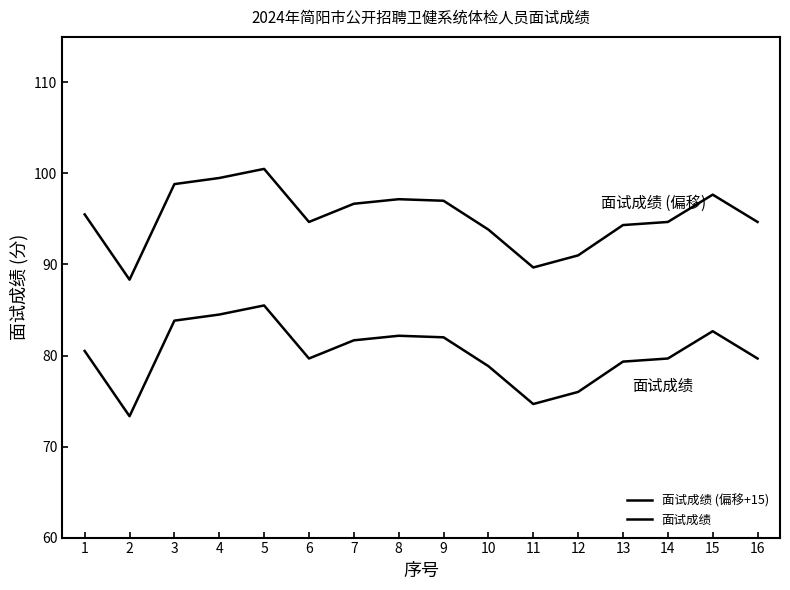

Reading right to left, list all the values displayed in this chart.

面试成绩 (偏移+15): 16=94.7	15=97.7	14=94.7	13=94.3	12=91.0	11=89.7	10=93.8	9=97.0	8=97.2	7=96.7	6=94.7	5=100.5	4=99.5	3=98.8	2=88.3	1=95.5
面试成绩: 16=79.7	15=82.7	14=79.7	13=79.3	12=76.0	11=74.7	10=78.8	9=82.0	8=82.2	7=81.7	6=79.7	5=85.5	4=84.5	3=83.8	2=73.3	1=80.5